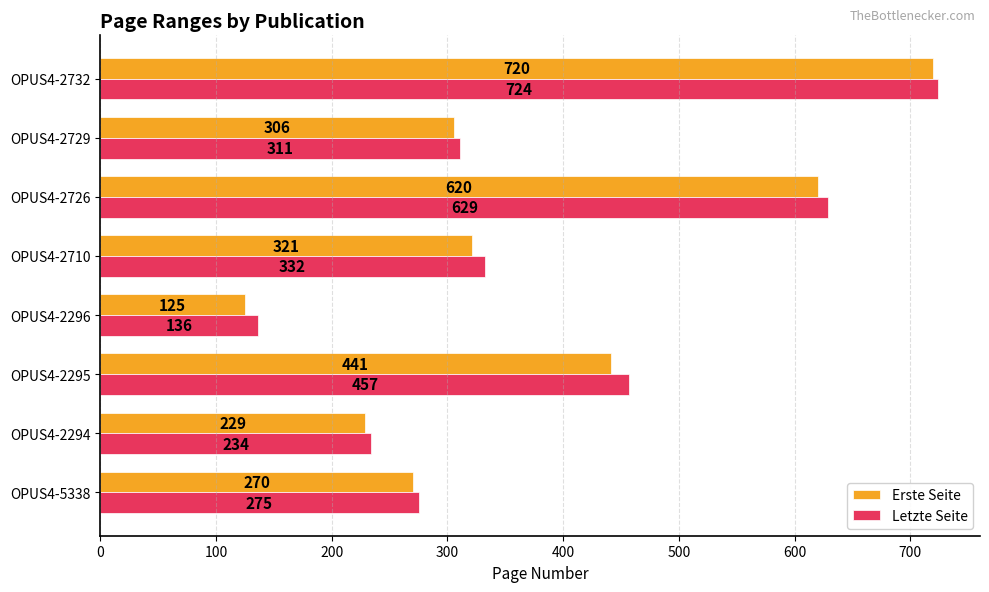

Is it true that Letzte Seite equals 188 at OPUS4-2729?

False